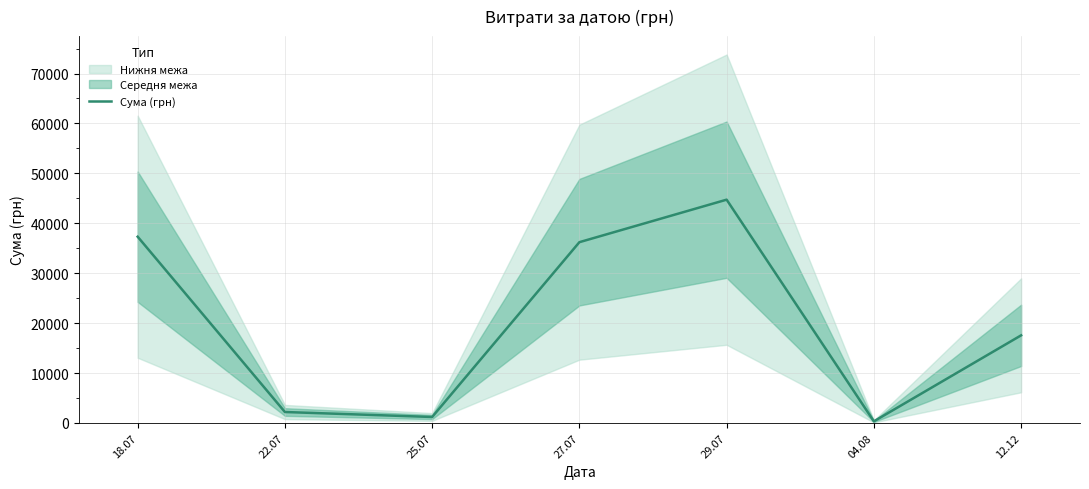

Rank the categories by value from lowest to highest.

04.08, 25.07, 22.07, 12.12, 27.07, 18.07, 29.07